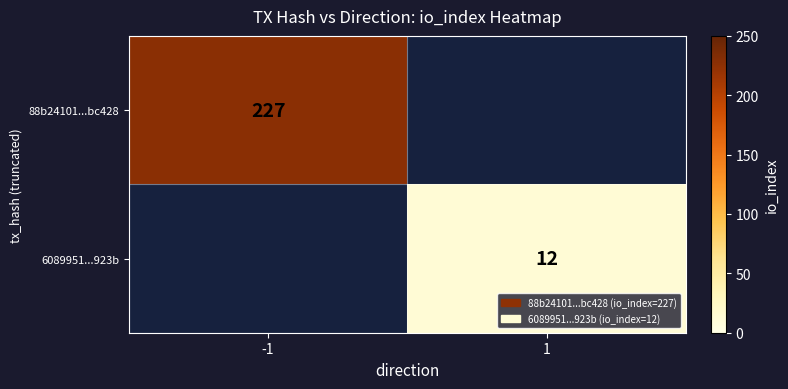

True or false: 88b24101...bc428 has a value of 227 at -1.

True